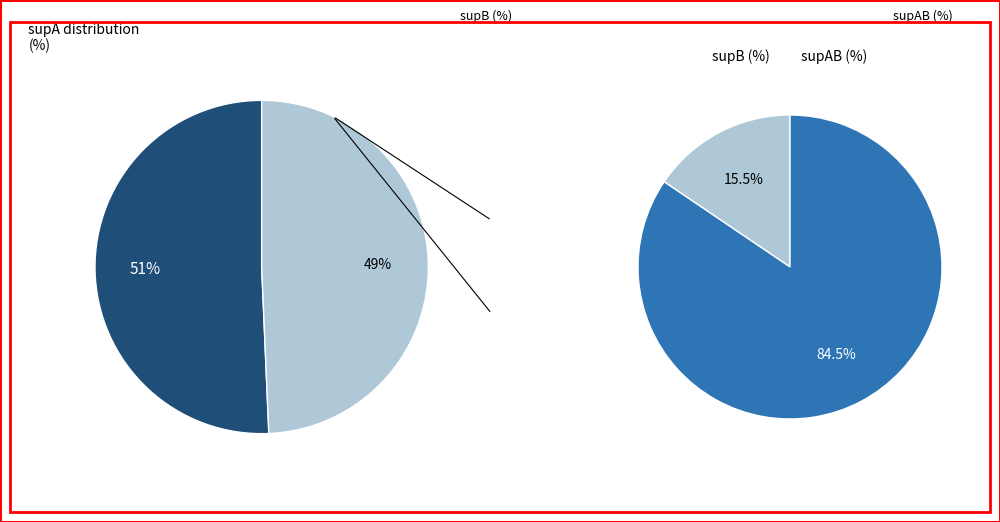

The 93 slice represents 60% of the pie. True or false?

False